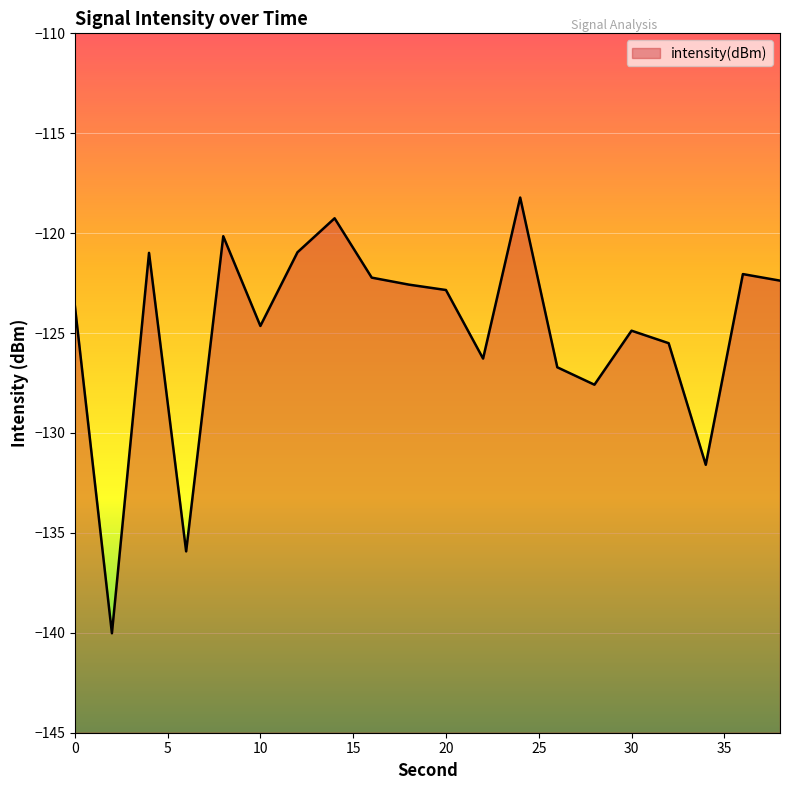

What is the sum of all values?

-2498.4